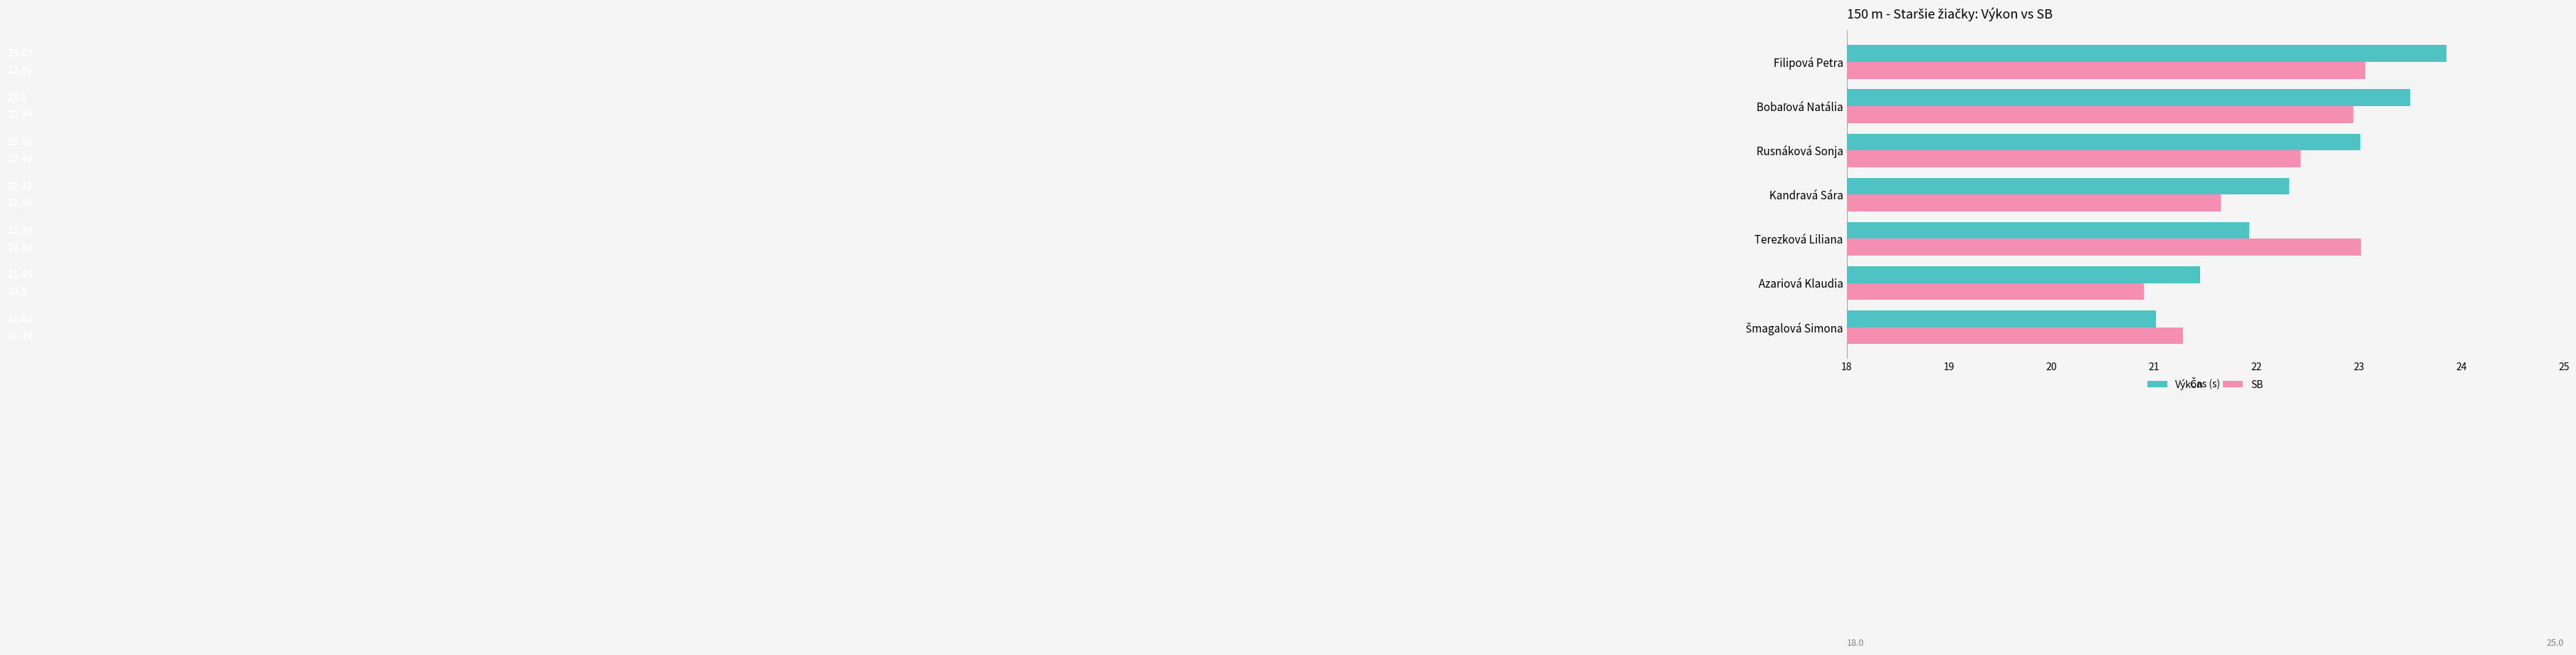

What are all the series names shown in the legend?

Výkon, SB